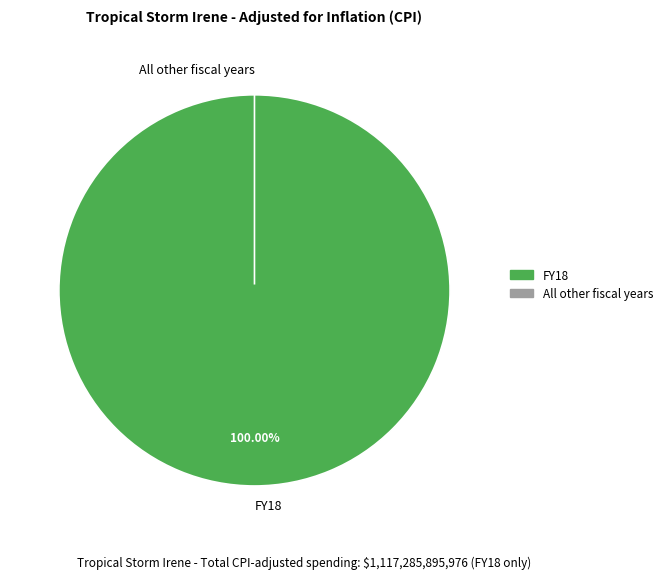

Is there a majority slice in this chart?

Yes